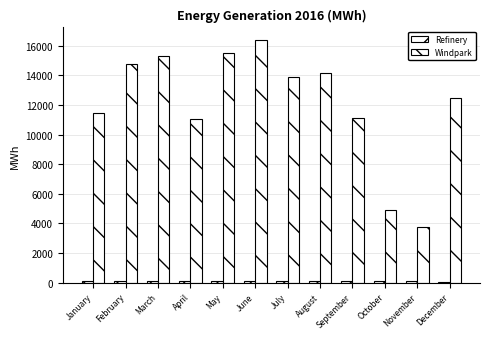

The Windpark series shows 4911.6 at October. True or false?

True